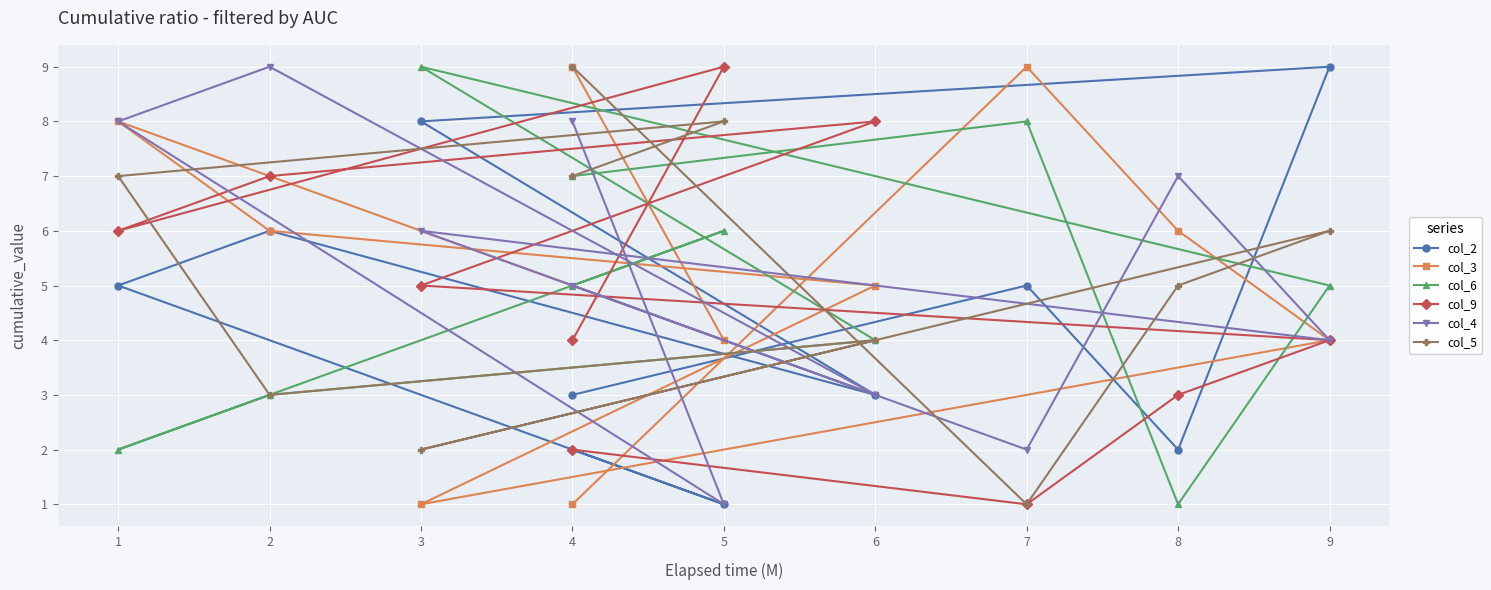

At which category is the sum across all series the highest?

1